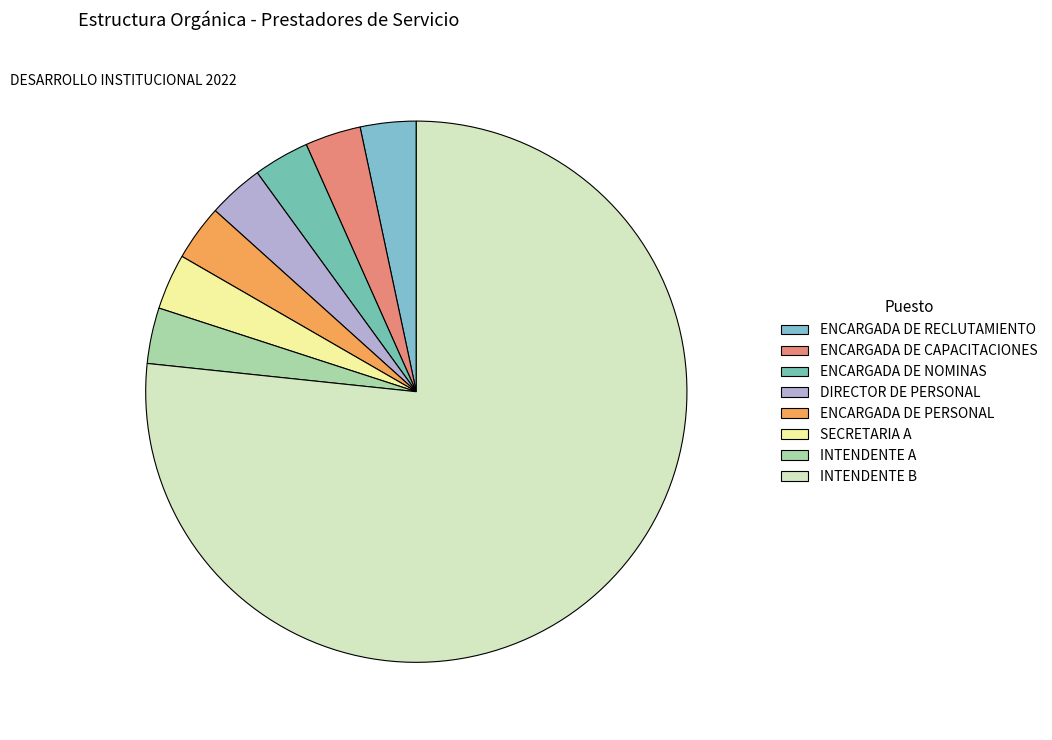

True or false: INTENDENTE B accounts for 77% of the total.

True